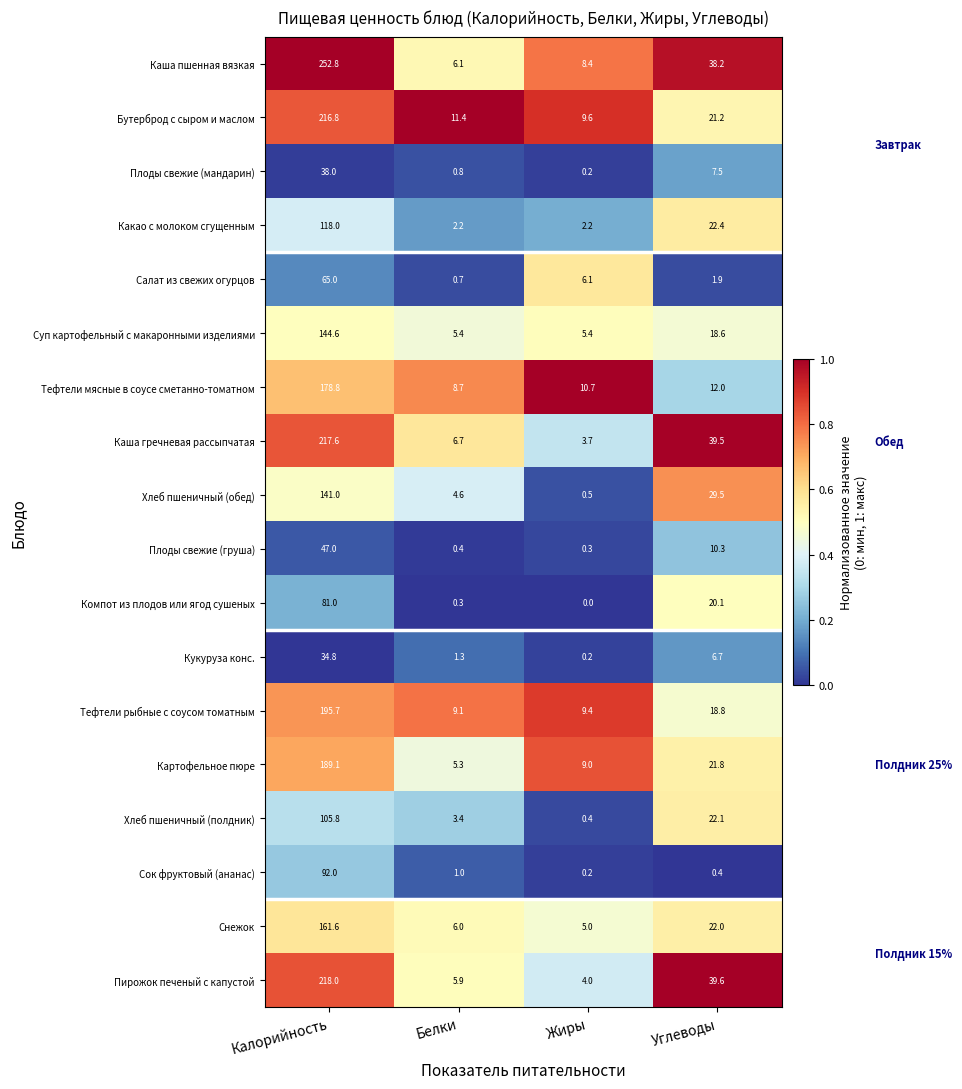

List the series in order of their peak value, lowest first.

Кукуруза конс., Плоды свежие (мандарин), Плоды свежие (груша), Салат из свежих огурцов, Компот из плодов или ягод сушеных, Сок фруктовый (ананас), Хлеб пшеничный (полдник), Какао с молоком сгущенным, Хлеб пшеничный (обед), Суп картофельный с макаронными изделиями, Снежок, Тефтели мясные в соусе сметанно-томатном, Картофельное пюре, Тефтели рыбные с соусом томатным, Бутерброд с сыром и маслом, Каша гречневая рассыпчатая, Пирожок печеный с капустой, Каша пшенная вязкая